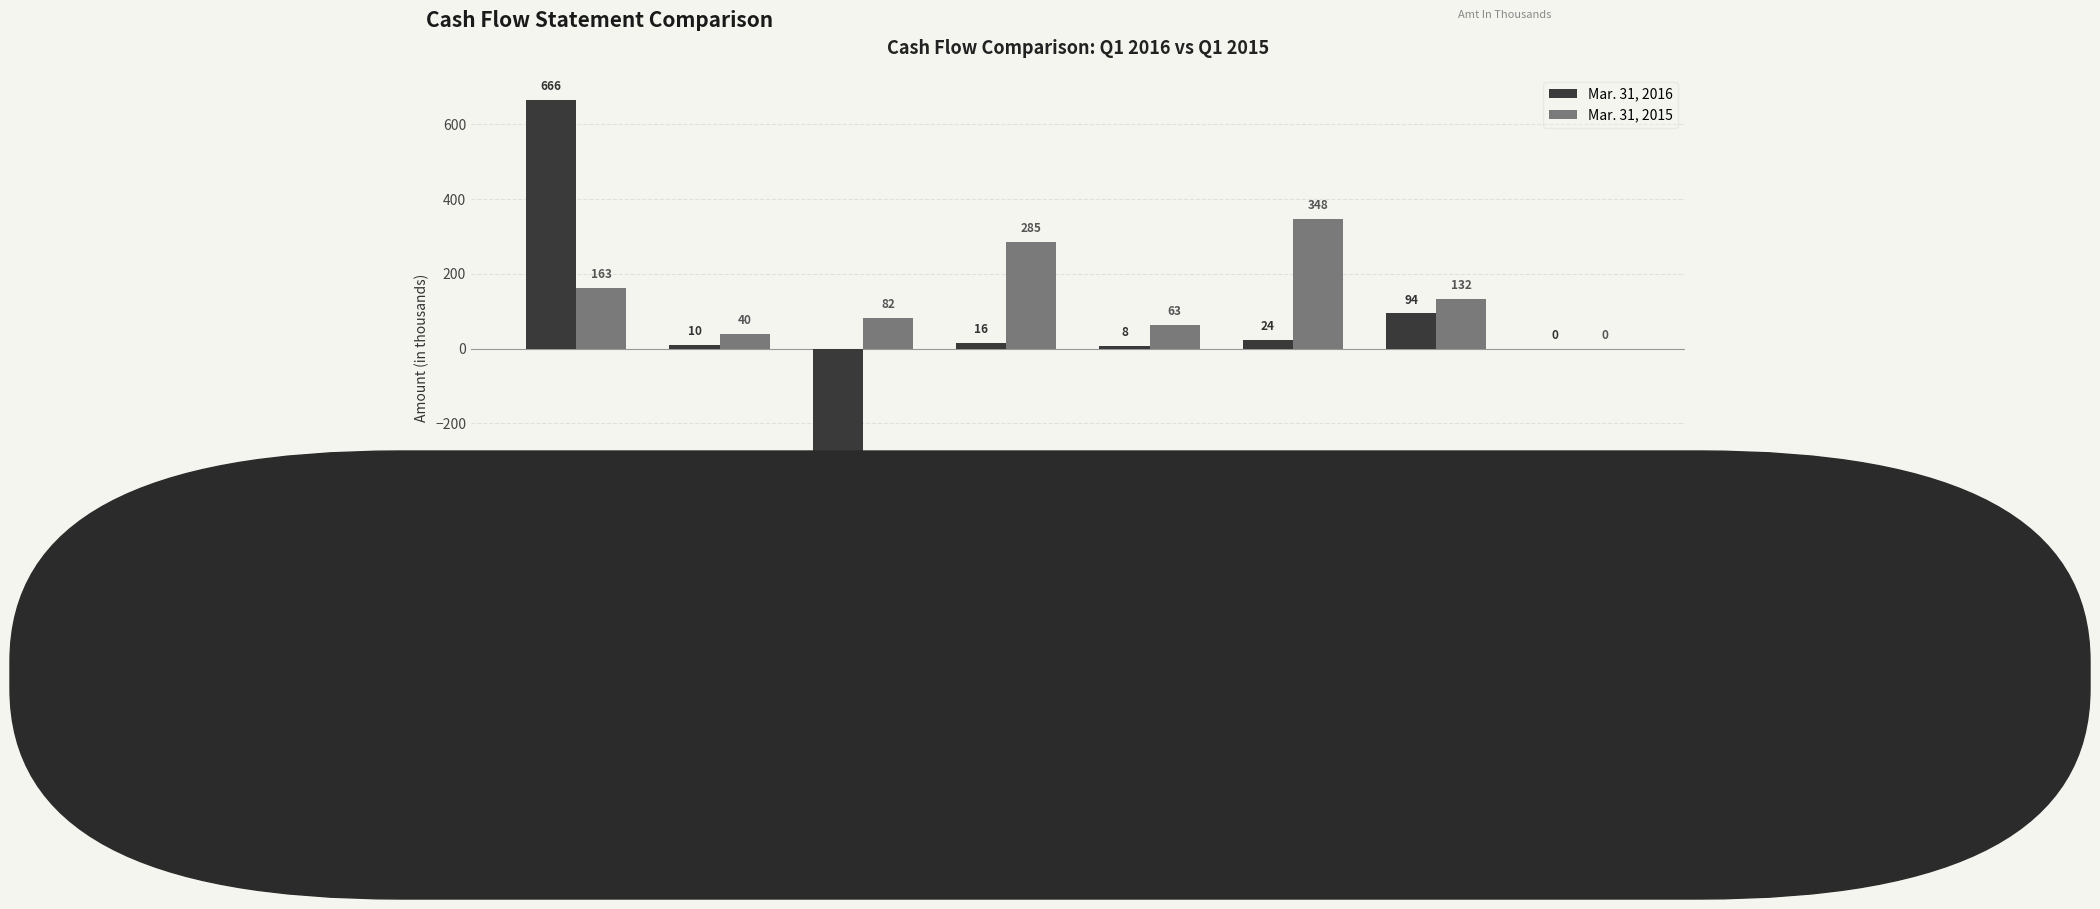

What is the maximum value shown in the chart?

666